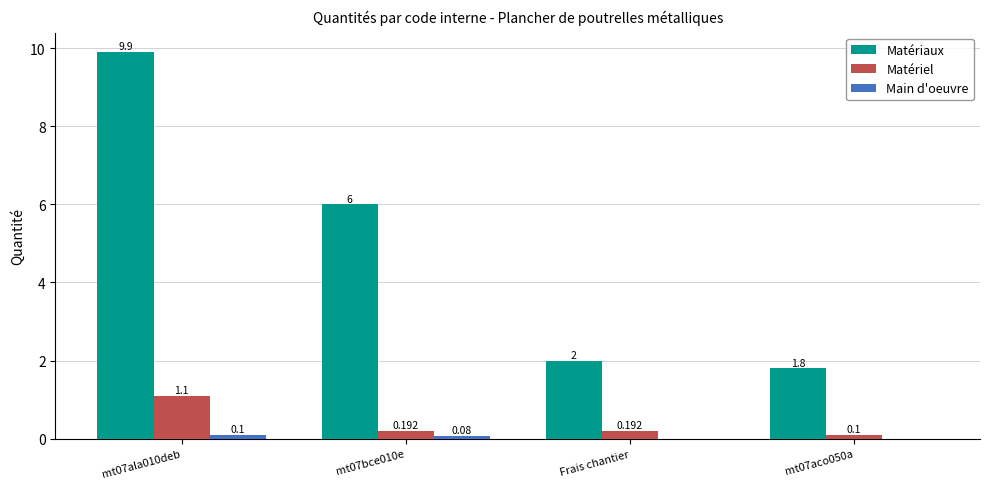

How many series are shown in this chart?

3